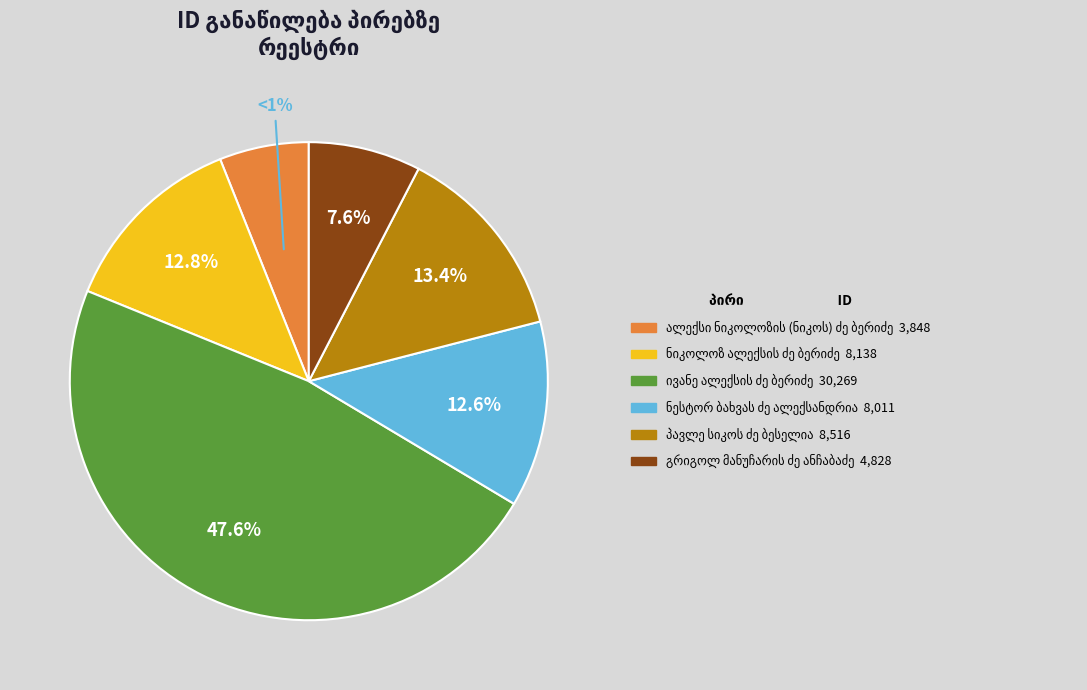

What is the change in value from ნესტორ ბახვას ძე ალექსანდრია to გრიგოლ მანუჩარის ძე ანჩაბაძე?

-3183